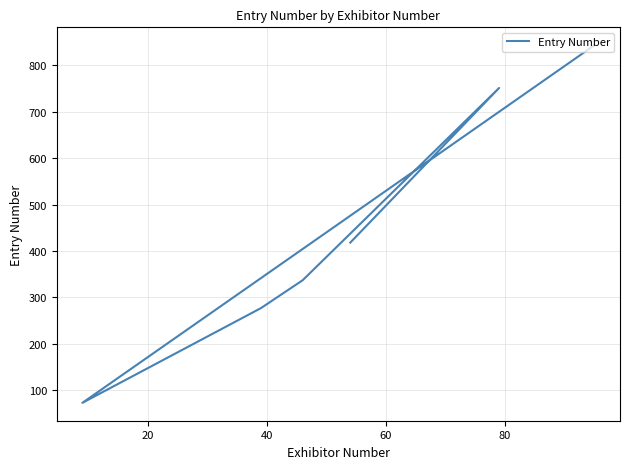

What position from the right is 20?

7